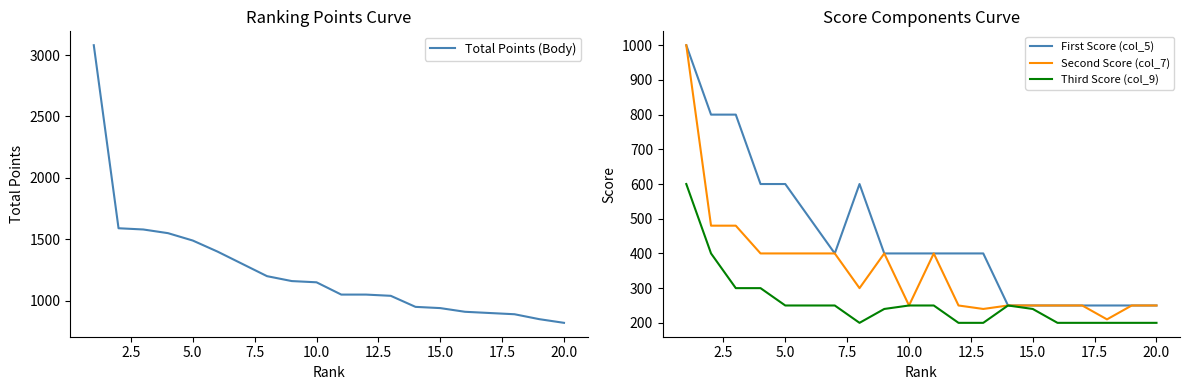

How many series are shown in this chart?

4